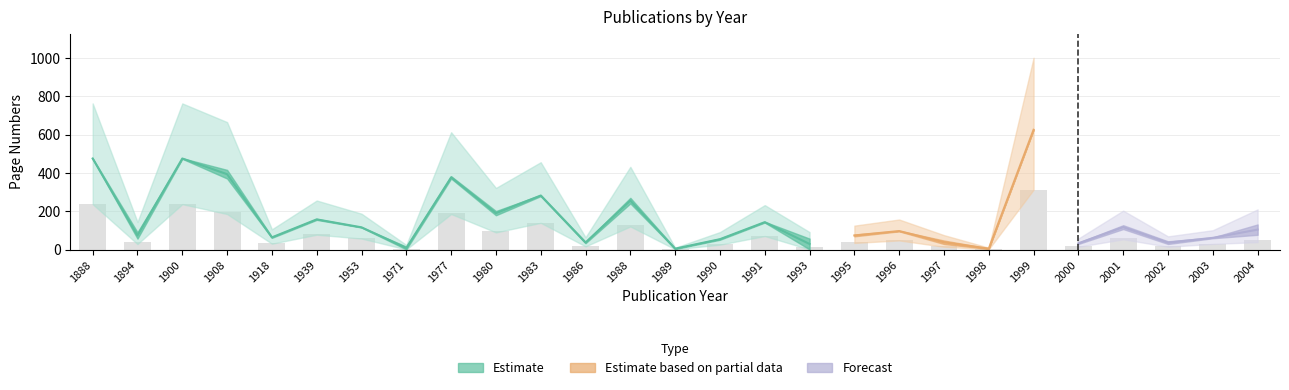

Reading left to right, list all the values displayed in this chart.

237.8	36.8	237.8	196.8	31.8	78.8	58.0	4.0	188.5	95.0	141.0	18.2	127.8	2.2	27.0	71.5	14.5	36.8	48.2	19.0	2.2	312.8	16.2	58.5	18.0	30.5	52.0